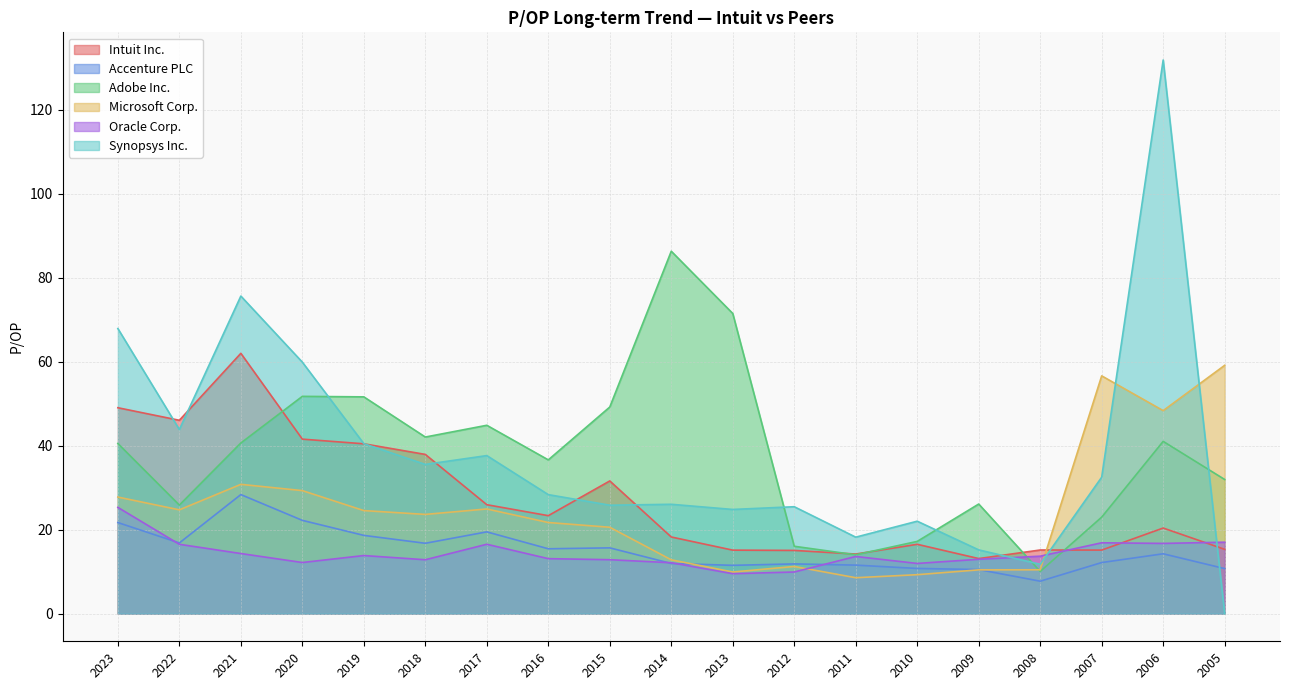

Between 2017 and 2014, which series saw the biggest shift?

Adobe Inc.